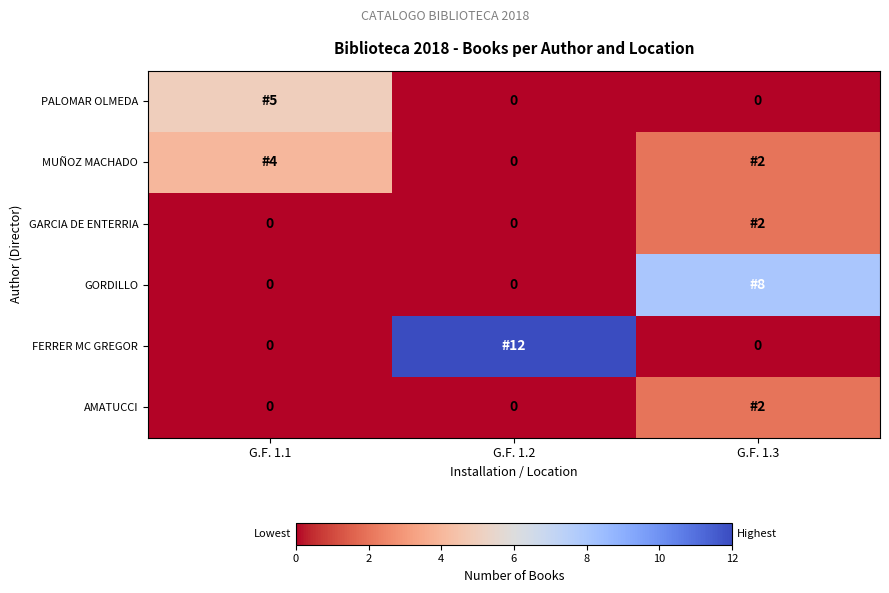

The MUÑOZ MACHADO series shows 2 at G.F. 1.1. True or false?

False